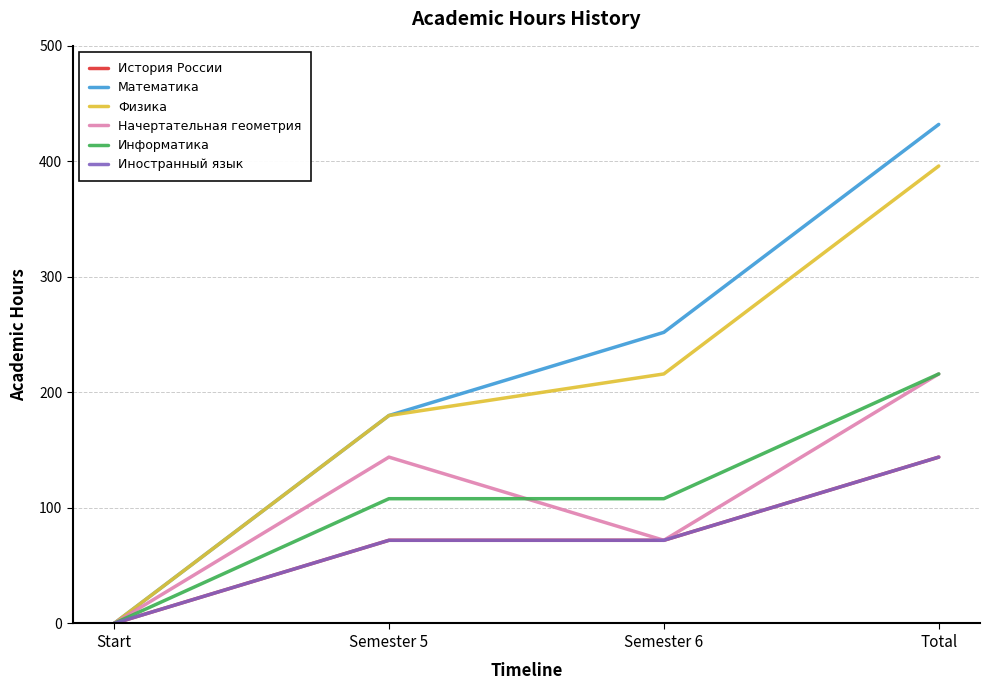

What are all the series names shown in the legend?

История России, Математика, Физика, Начертательная геометрия, Информатика, Иностранный язык